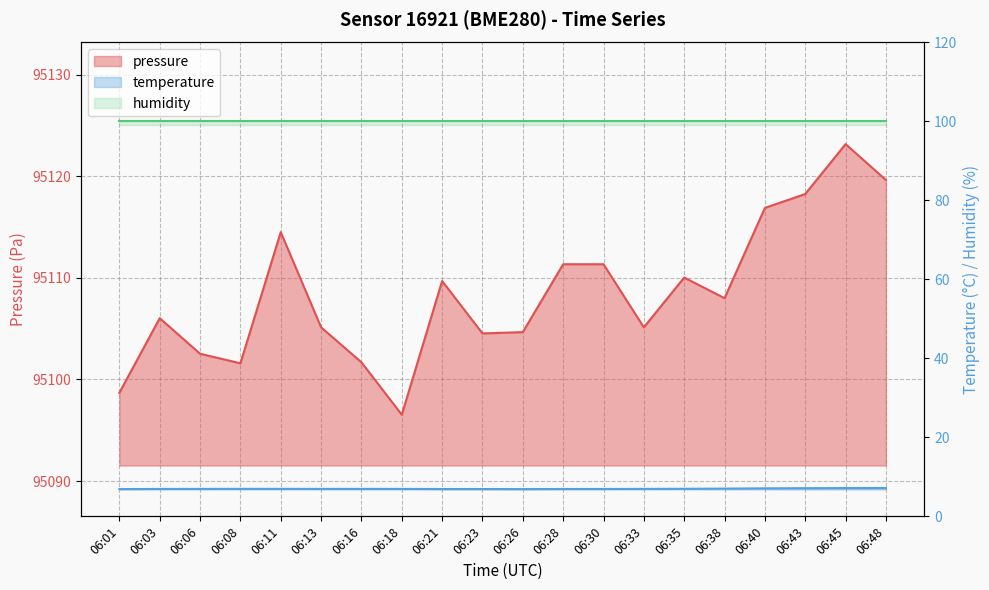

Which series has the largest total across all categories?

pressure